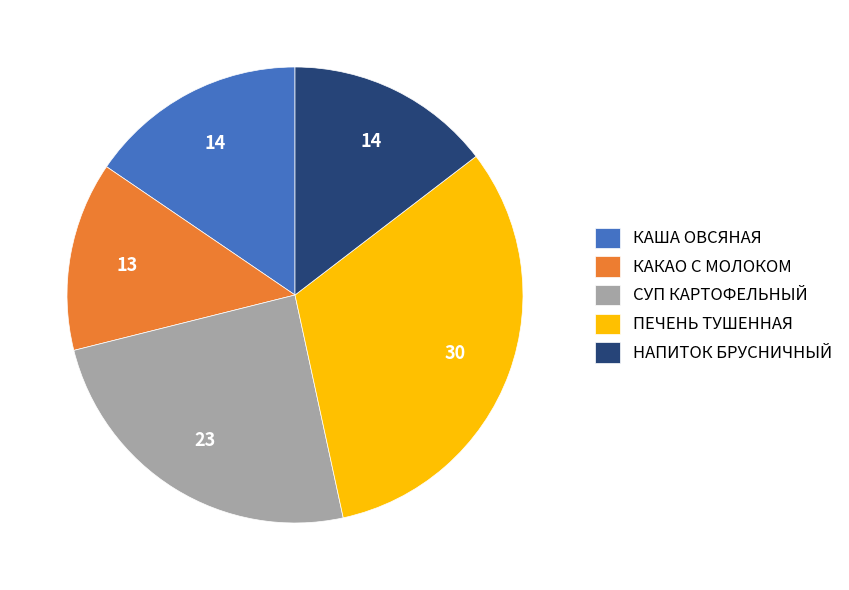

How many segments does this pie chart have?

5